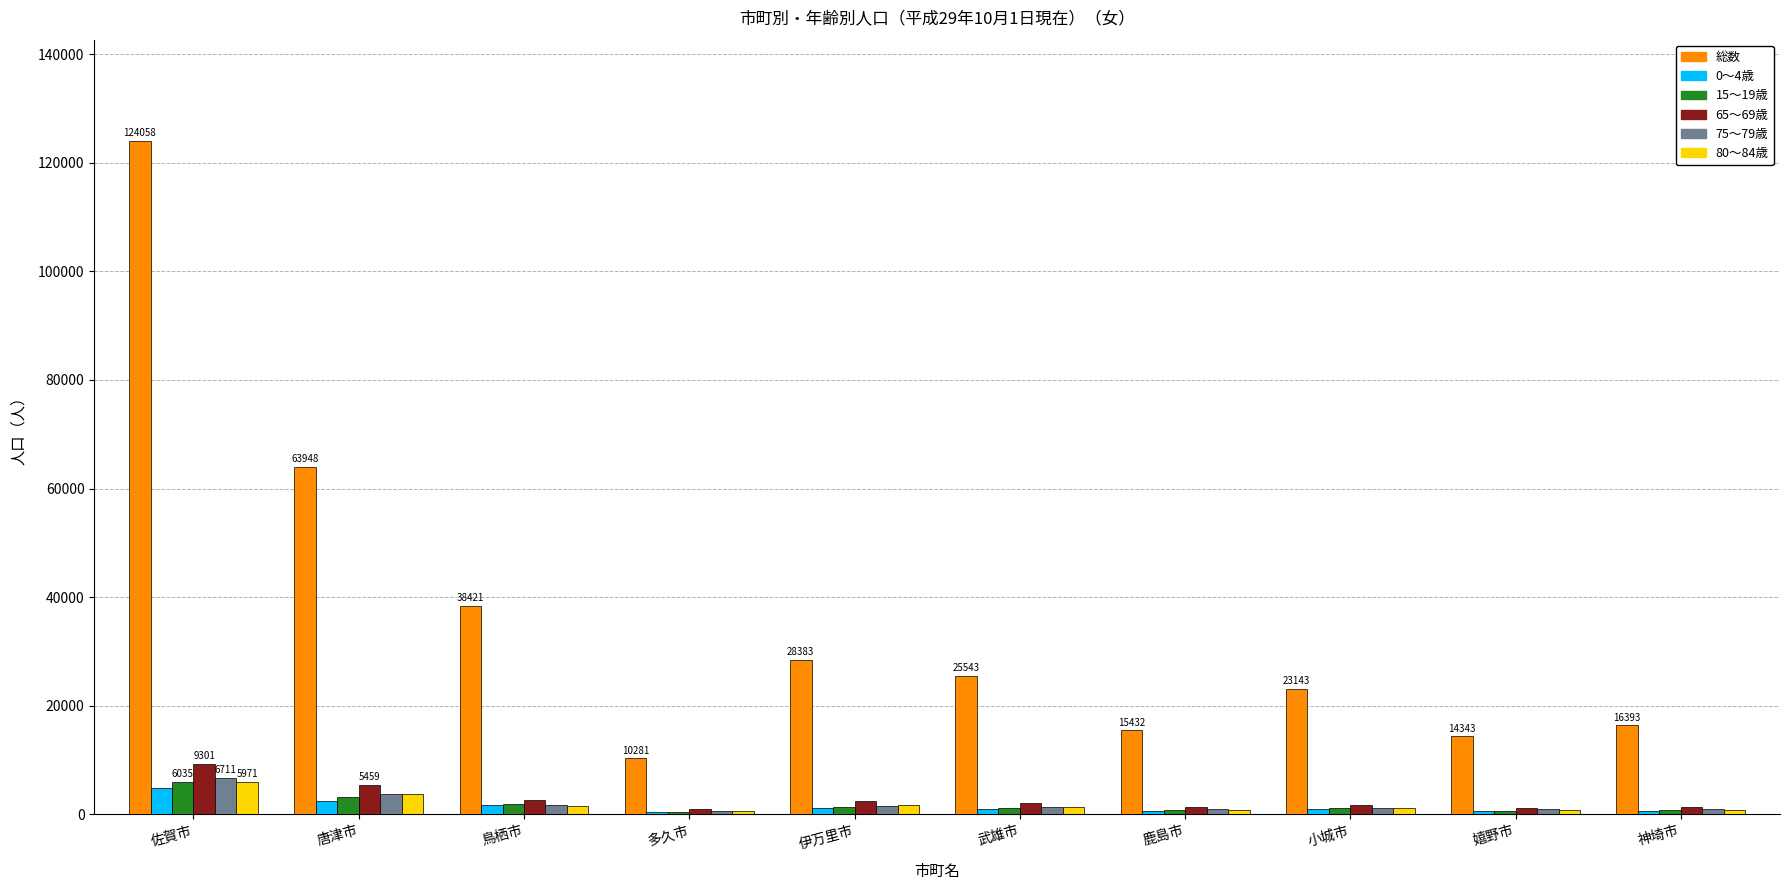

At which category is the sum across all series the highest?

佐賀市